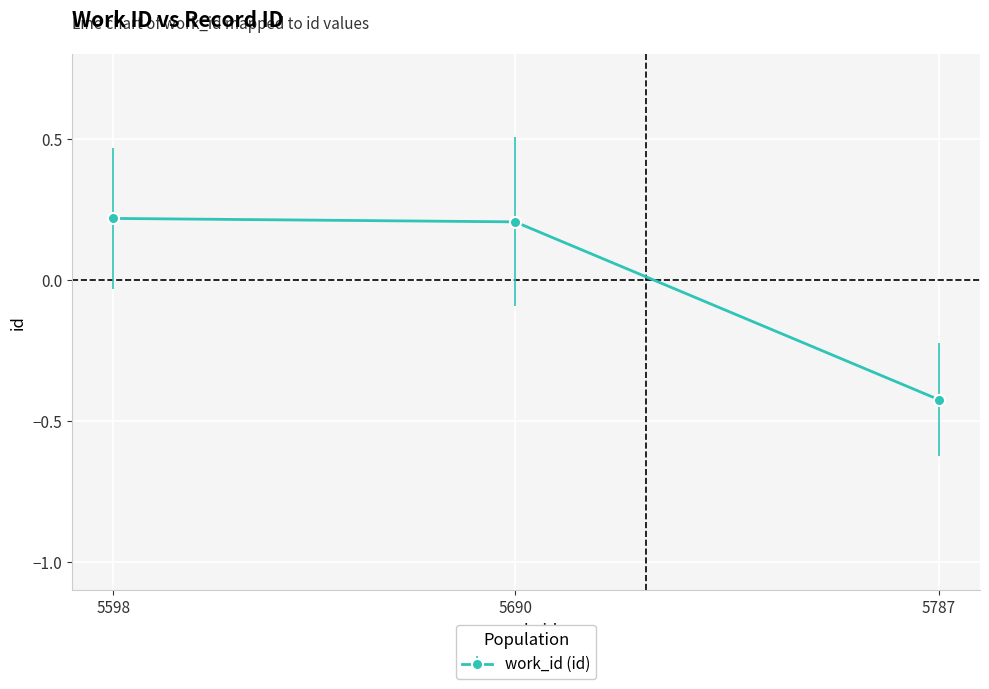

At which category does the chart reach its minimum across all series?

5787